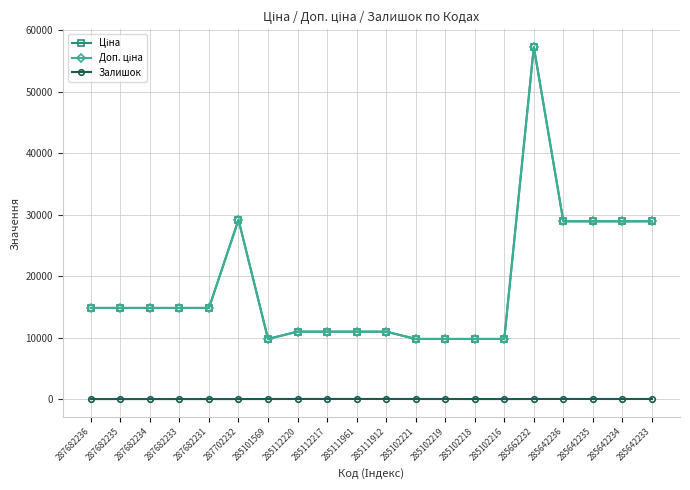

Which has a higher value, 287682235 or 285642235?

285642235